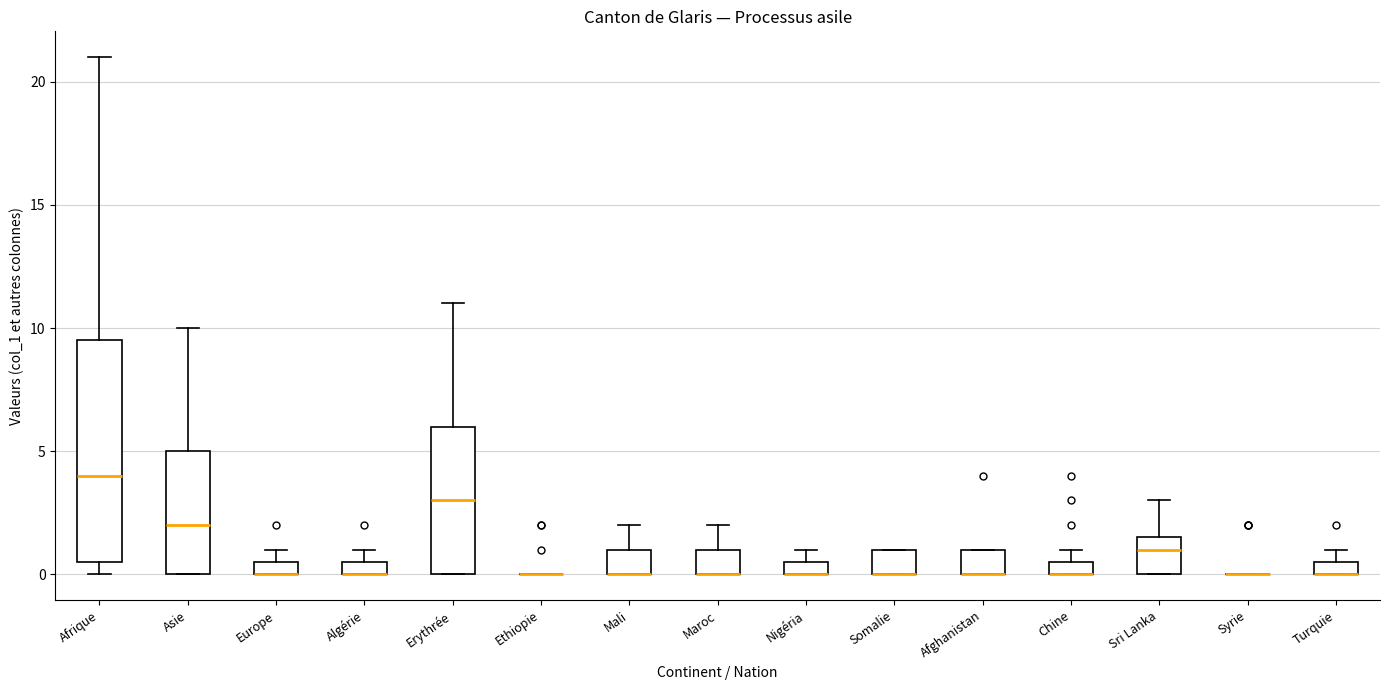

Which box is the tallest, from its lower edge to its upper edge?

Afrique